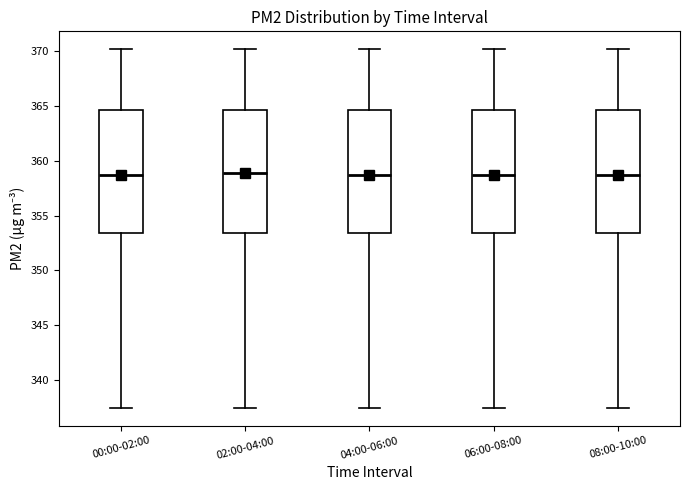

Reading left to right, read every box against the y-axis: the position of its median line, the range the box covers, and the ends of its whiskers. The values are not printed on the chart, so give them approximately, as read against the axis.

00:00-02:00: median 358.5, box 353.5 to 364.5, whiskers 337.5 to 370.0
02:00-04:00: median 359.0, box 353.5 to 364.5, whiskers 337.5 to 370.0
04:00-06:00: median 358.5, box 353.5 to 364.5, whiskers 337.5 to 370.0
06:00-08:00: median 358.5, box 353.5 to 364.5, whiskers 337.5 to 370.0
08:00-10:00: median 358.5, box 353.5 to 364.5, whiskers 337.5 to 370.0